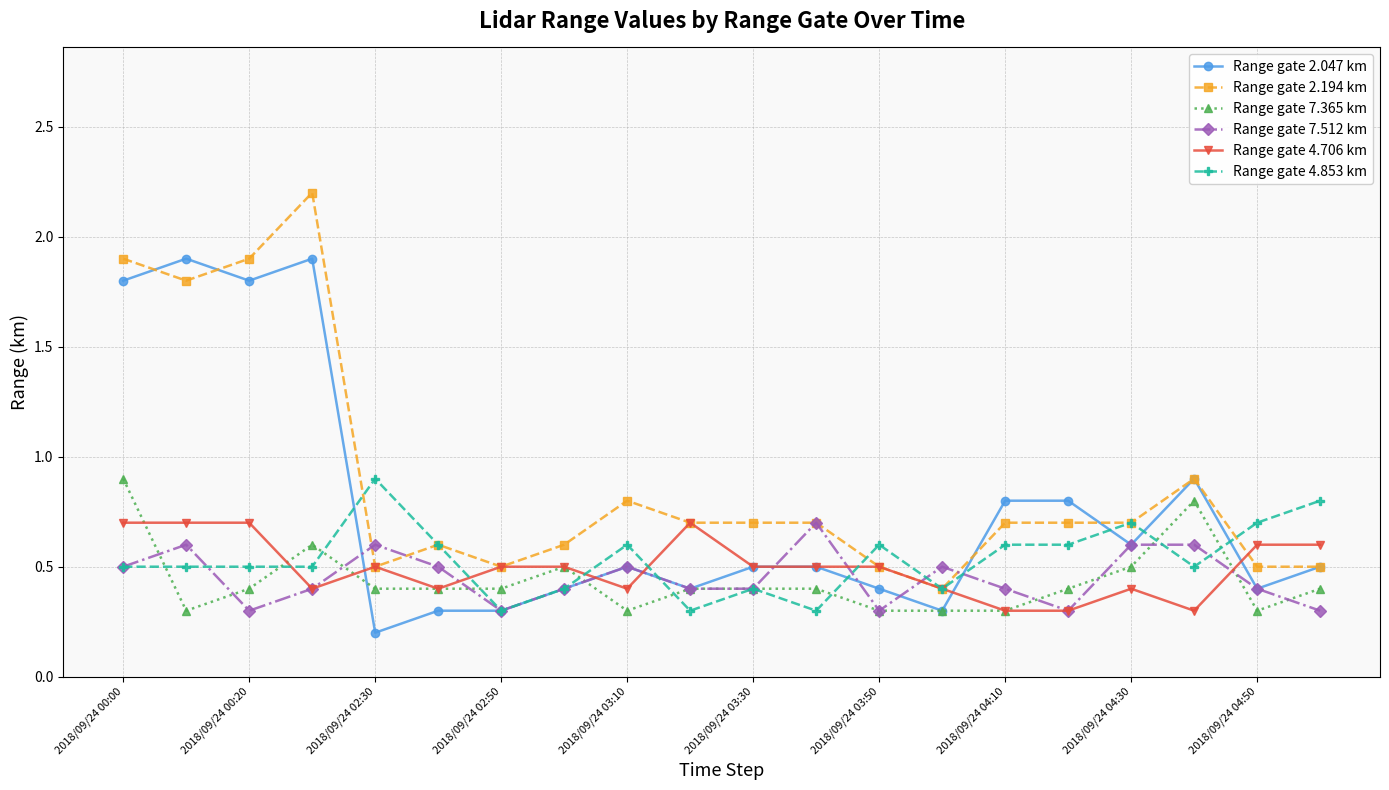

What is the greatest value displayed?

2.2